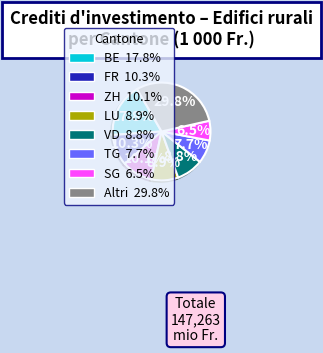

Is there any slice that represents more than half of the pie?

No